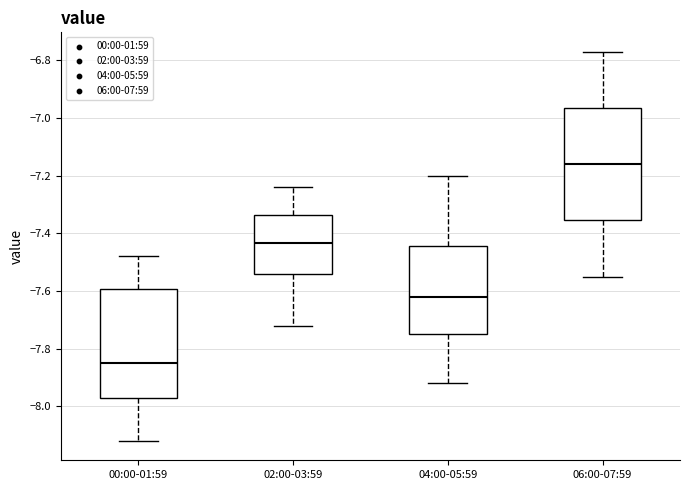

Which box has the lowest median line?

00:00-01:59